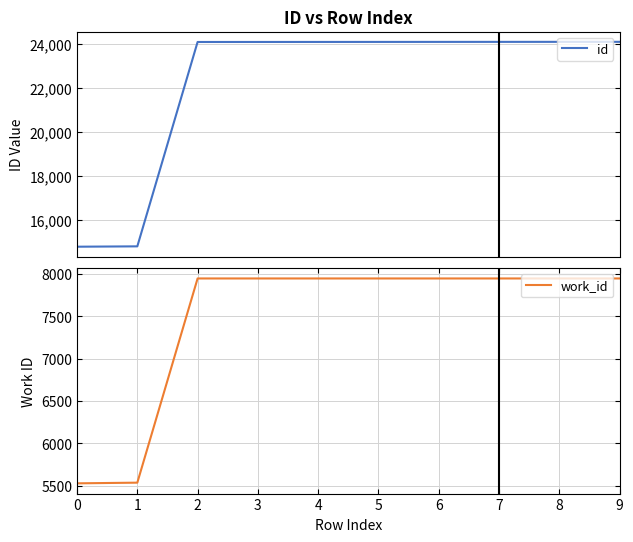

What is the total value across all series at 2?

32040